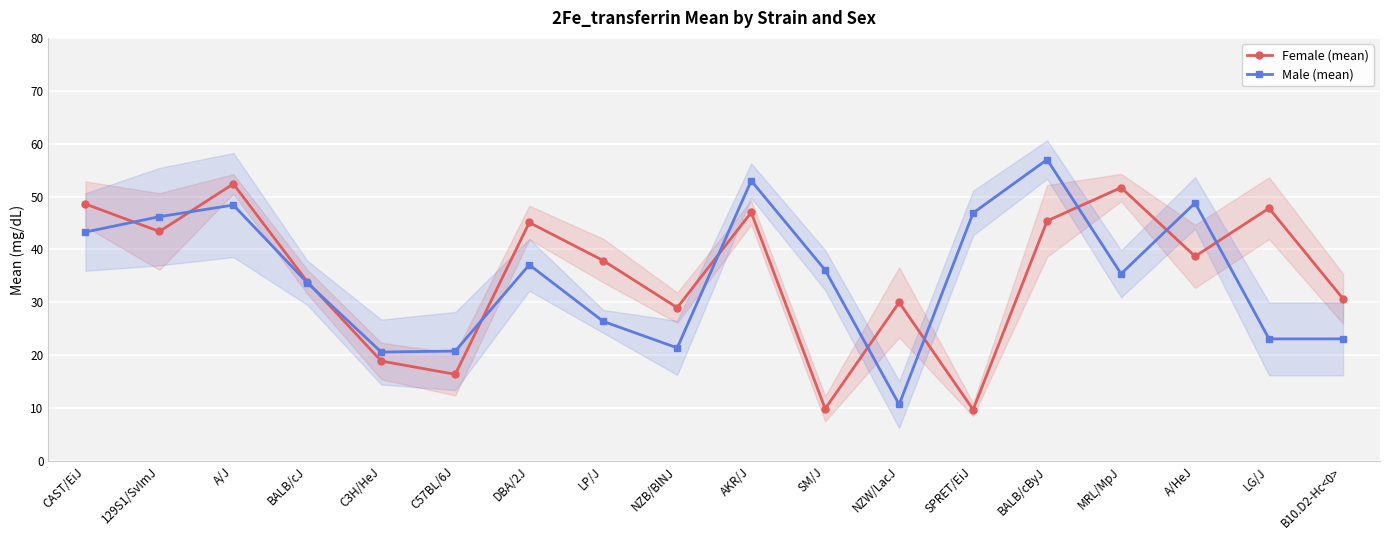

The Male (mean) series shows 46.2 at 129S1/SvImJ. True or false?

True